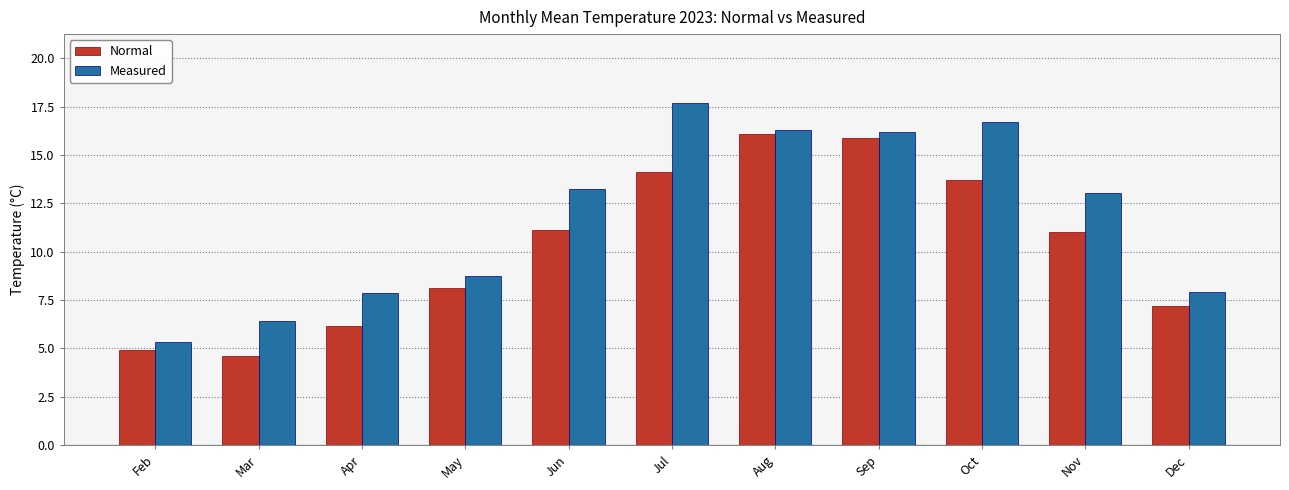

Which series has the widest spread of values?

Measured